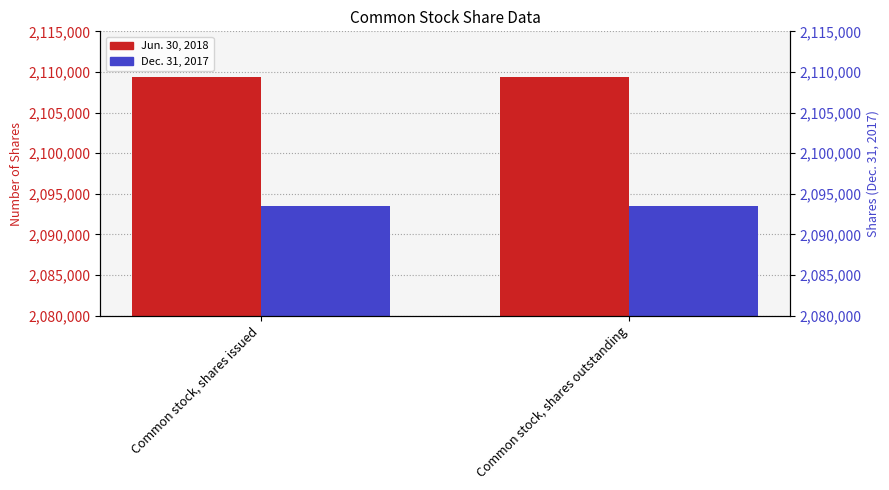

What is the highest value of the Dec. 31, 2017 series?

2093556